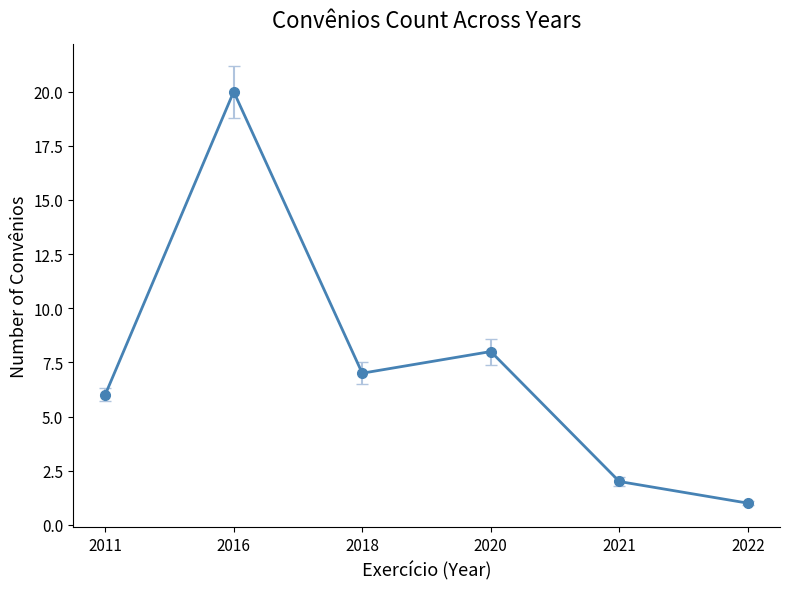

Rank the categories by value from highest to lowest.

2016, 2020, 2018, 2011, 2021, 2022